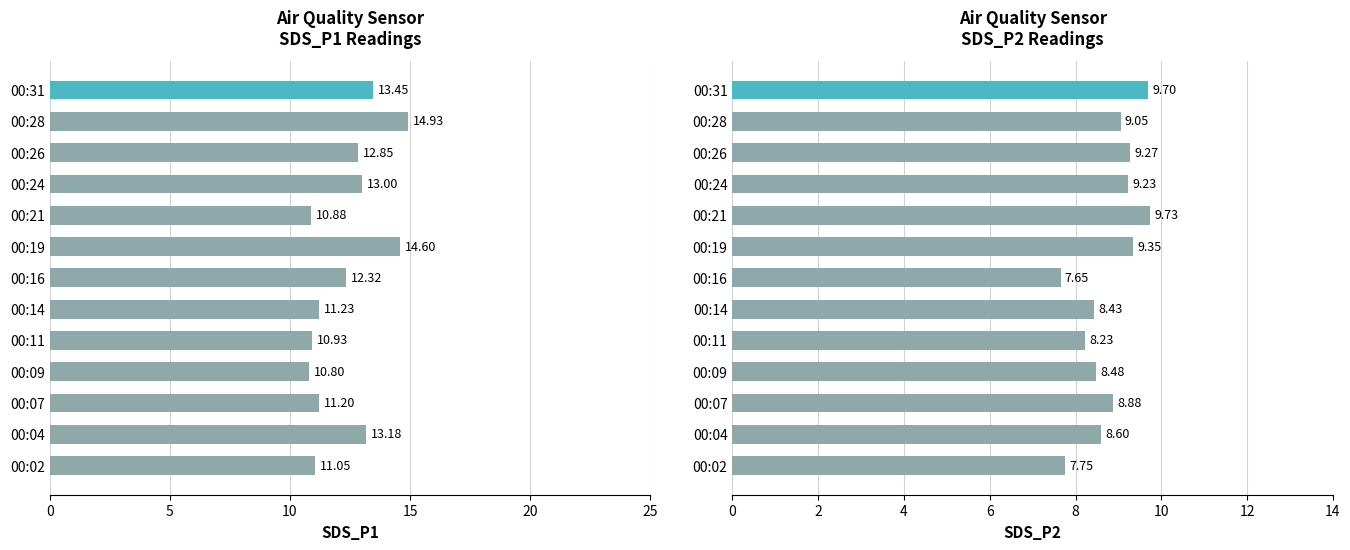

Which series changed the most between 00:11 and 00:21?

SDS_P2